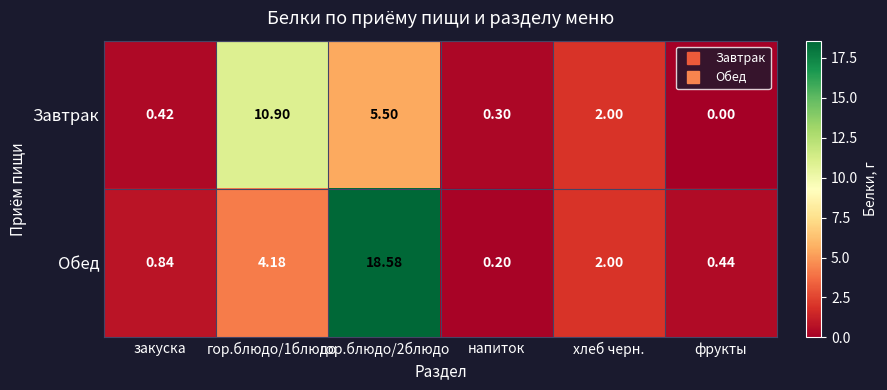

At which category is the sum across all series the highest?

гор.блюдо/2блюдо